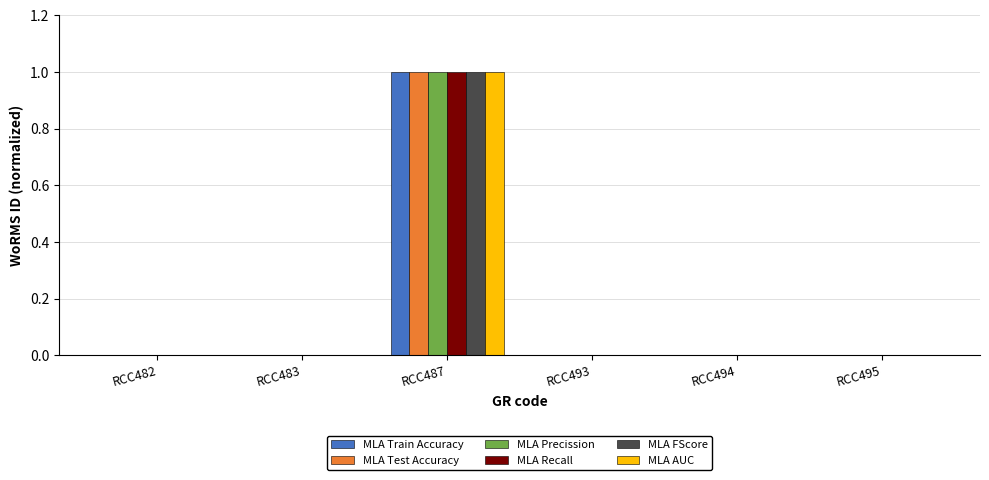

What is the total value across all series at RCC487?

6.0